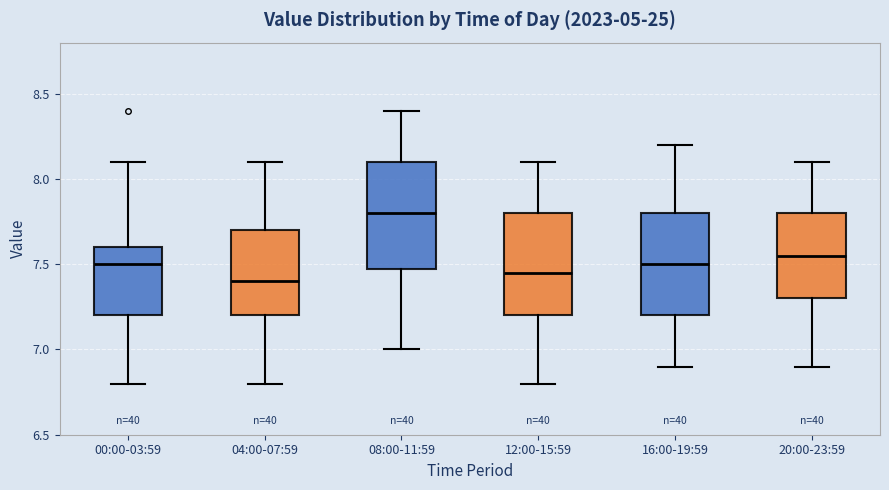

Reading left to right, transcribe this box plot: for each box, give where its median line is, the range the box spans, and where its two whiskers end, as read against the y-axis. The values are not printed on the chart, so give them approximately, as read against the axis.

00:00-03:59: median 7.50, box 7.20 to 7.60, whiskers 6.80 to 8.10
04:00-07:59: median 7.40, box 7.20 to 7.70, whiskers 6.80 to 8.10
08:00-11:59: median 7.80, box 7.50 to 8.10, whiskers 7.00 to 8.40
12:00-15:59: median 7.45, box 7.20 to 7.80, whiskers 6.80 to 8.10
16:00-19:59: median 7.50, box 7.20 to 7.80, whiskers 6.90 to 8.20
20:00-23:59: median 7.55, box 7.30 to 7.80, whiskers 6.90 to 8.10